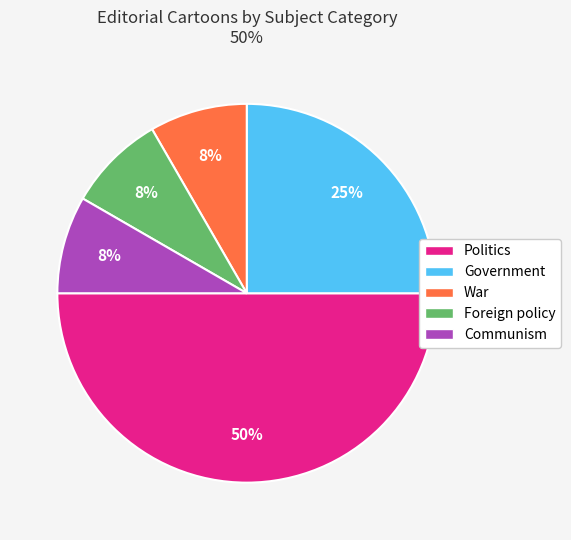

Rank the categories by value from lowest to highest.

War, Foreign policy, Communism, Government, Politics